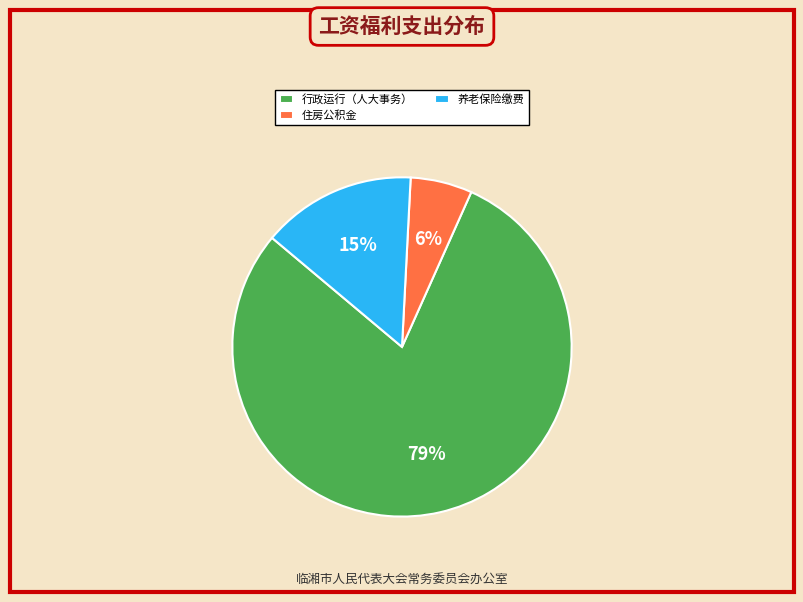

Is it true that 住房公积金 is 6% of the pie?

True